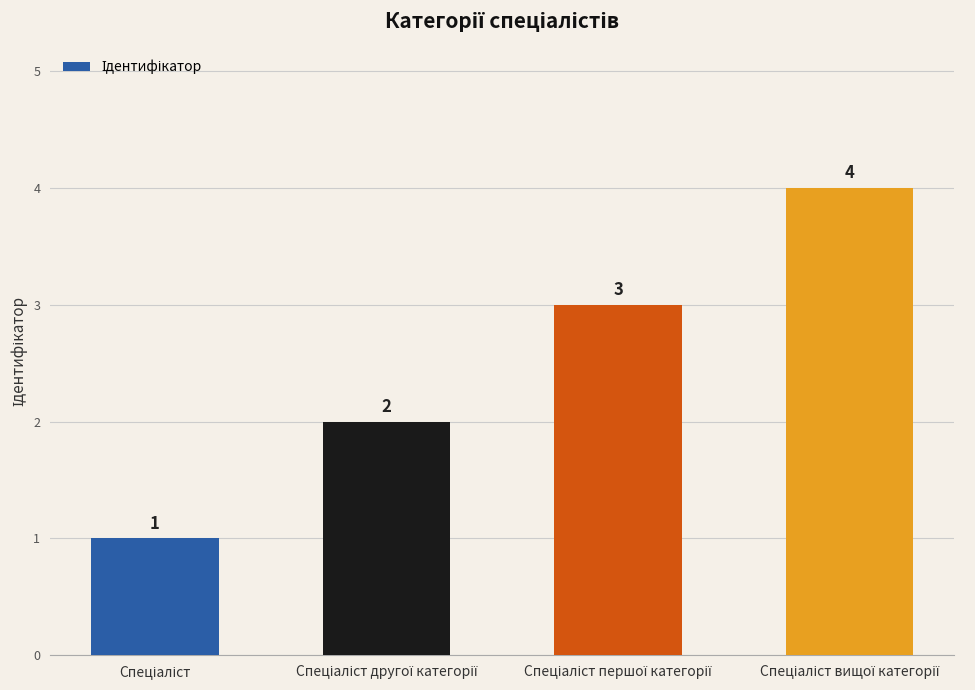

What is the value of the 3rd bar from the left?

3